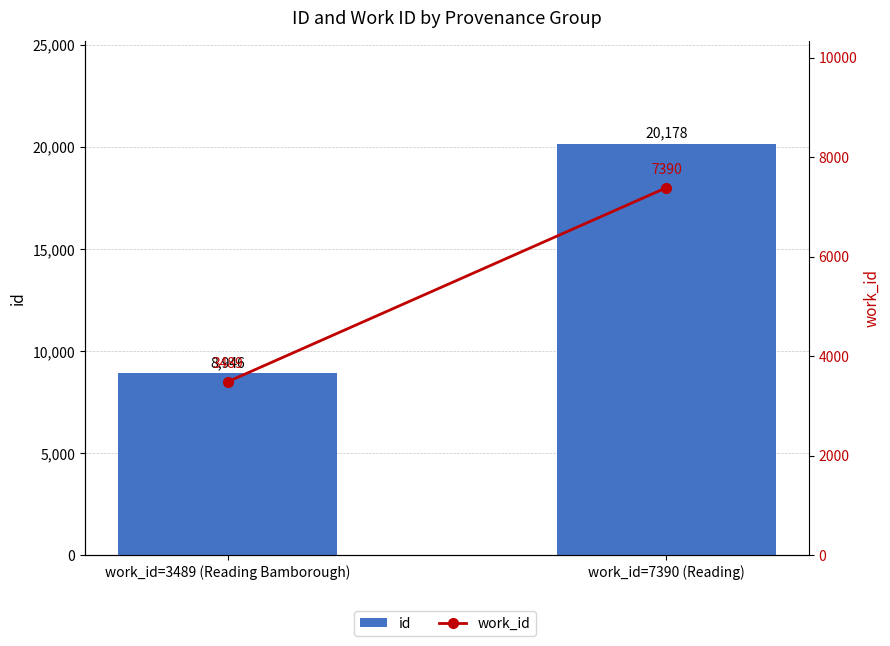

True or false: id has a value of 8946 at work_id=3489 (Reading Bamborough).

True